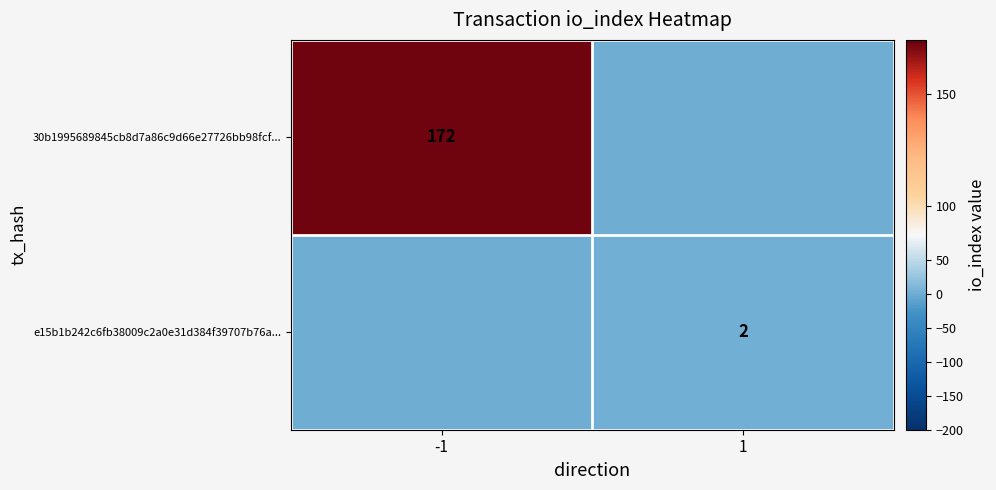

What is the difference between the highest and lowest values at 1?

2